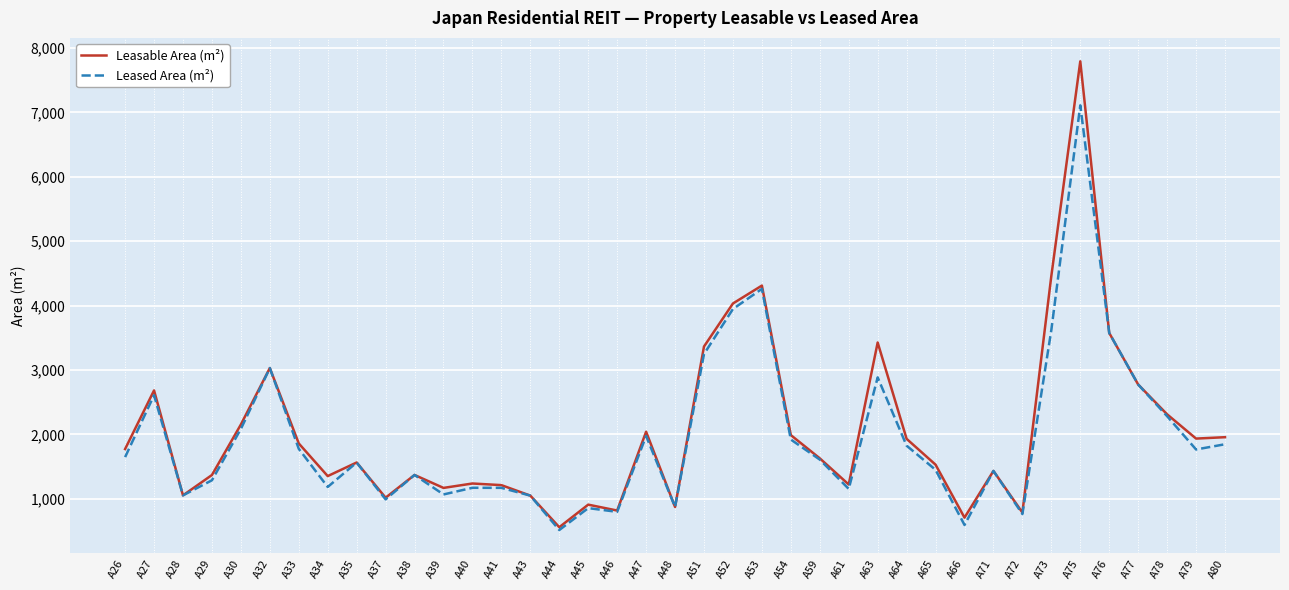

Which series has the widest spread of values?

Leasable Area (m²)